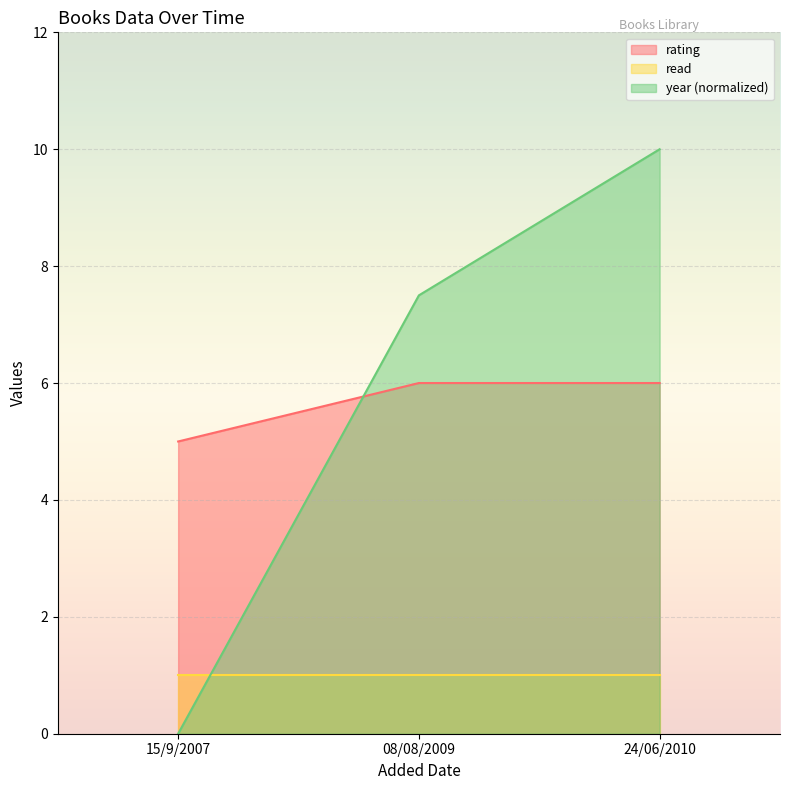

Where does the year series first go above 7?

08/08/2009